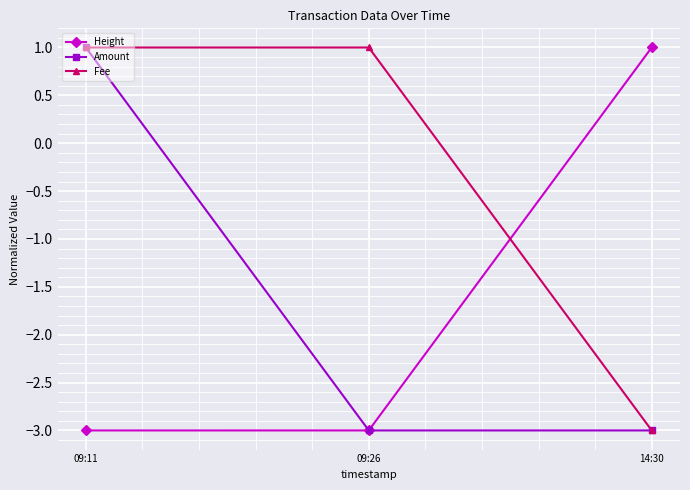

Reading right to left, list all the values displayed in this chart.

Height: 1.0	-3.0	-3.0
Amount: -3.0	-3.0	1.0
Fee: -3.0	1.0	1.0